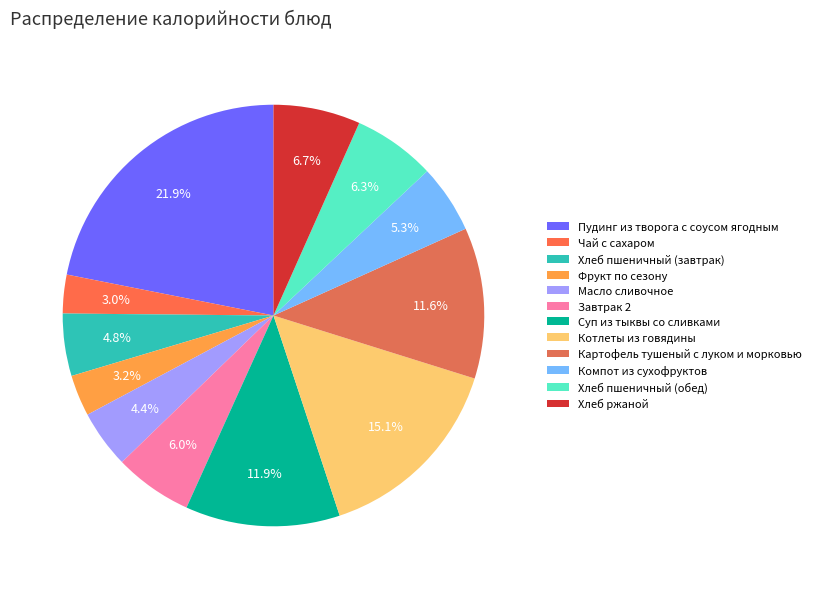

Does Чай с сахаром represent more than half of the total?

No